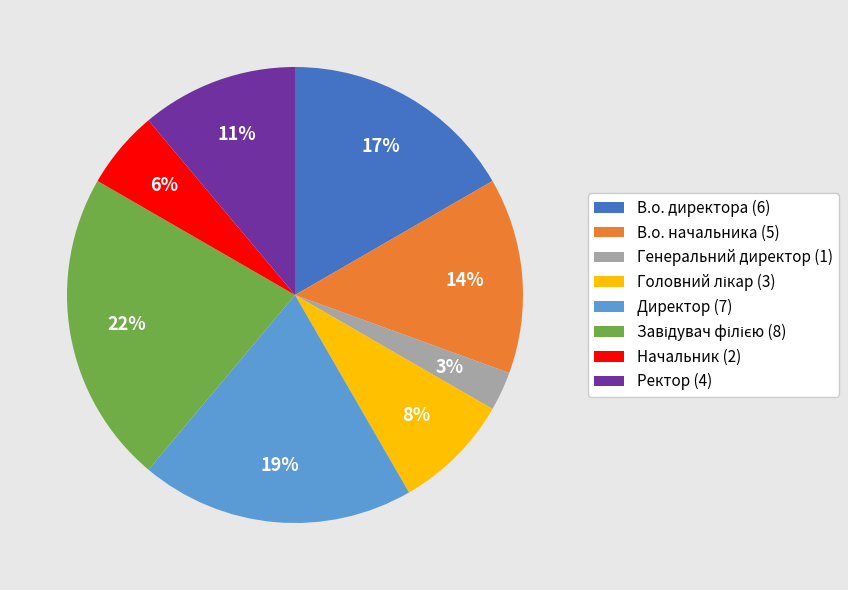

Is it true that В.о. начальника (5) is 14% of the pie?

True